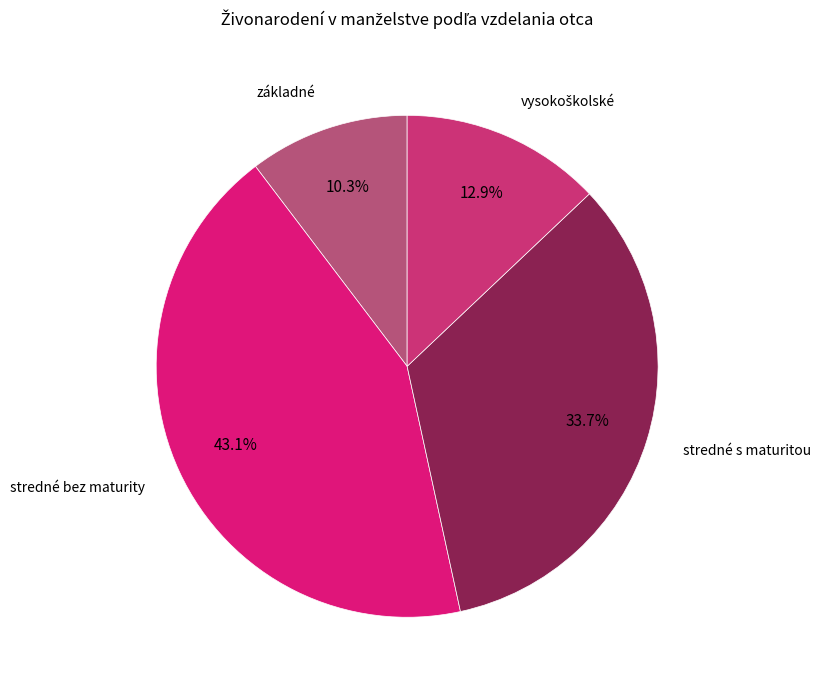

How many segments does this pie chart have?

4